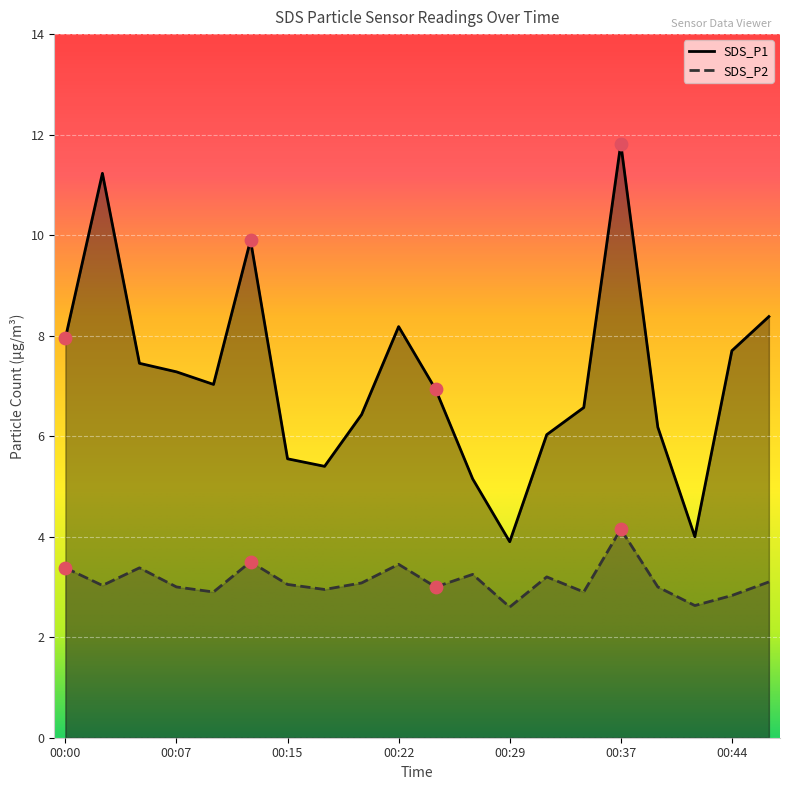

At which category is the sum across all series the highest?

00:37